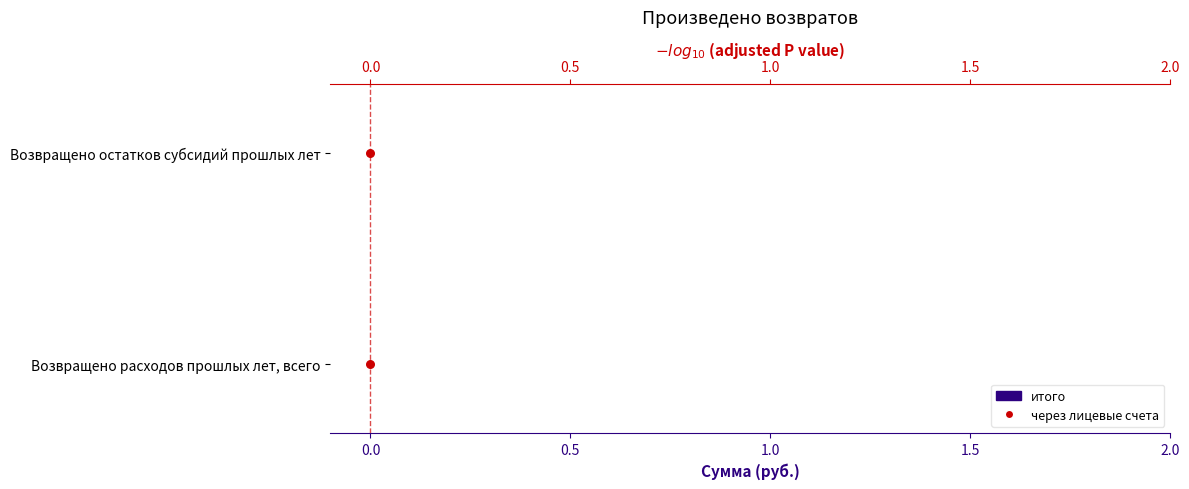

What are all the series names shown in the legend?

итого, через лицевые счета